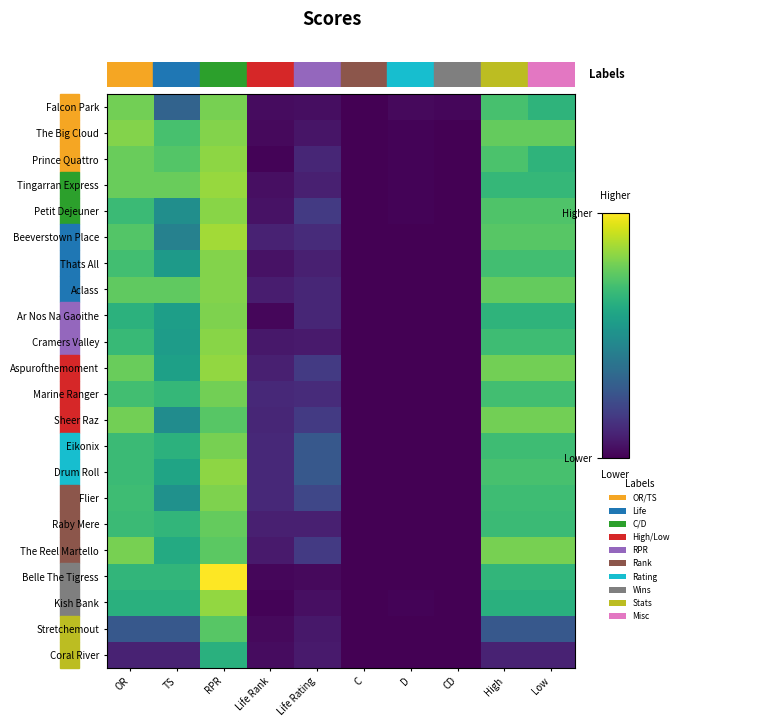

Which has a higher value, OR or CD?

OR